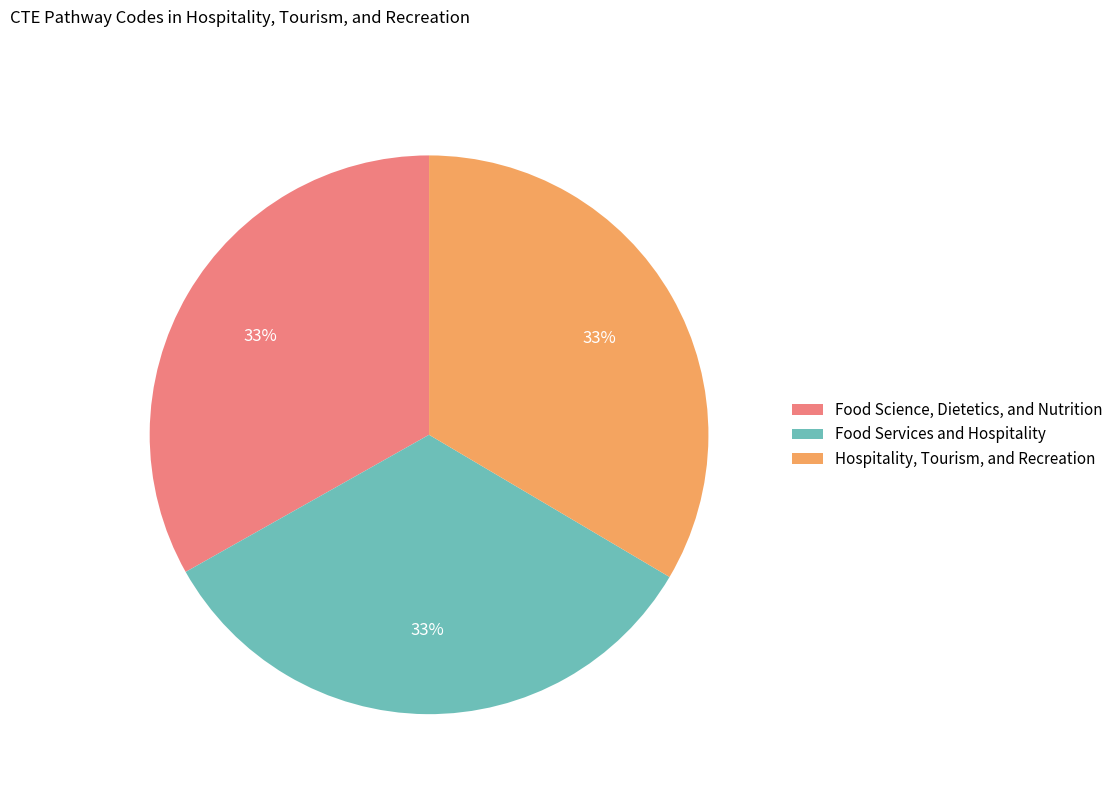

Do Hospitality, Tourism, and Recreation and Food Science, Dietetics, and Nutrition together represent more than half of the pie?

Yes